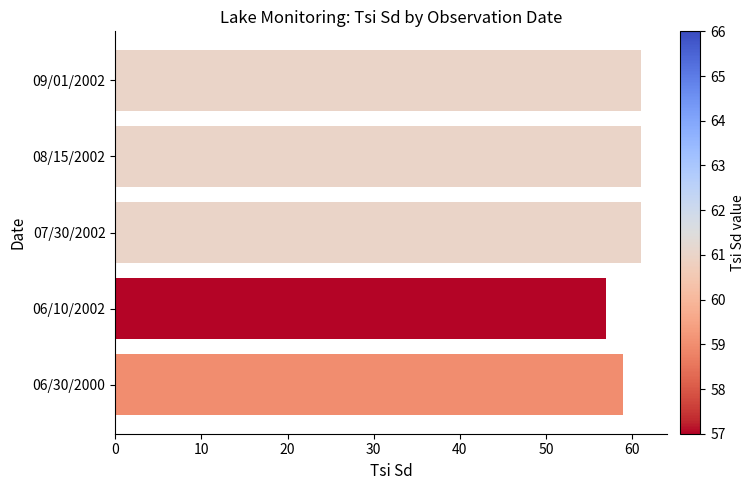

Reading bottom to top, list all the values displayed in this chart.

59	57	61	61	61